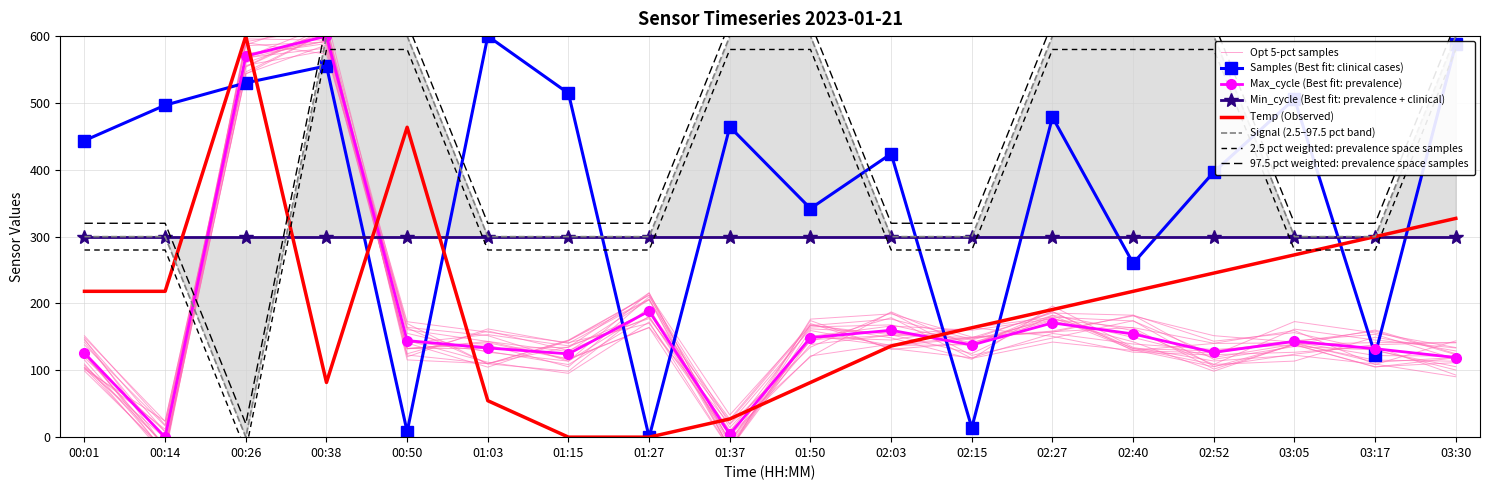

What is the label of the 10th point from the right?

01:37